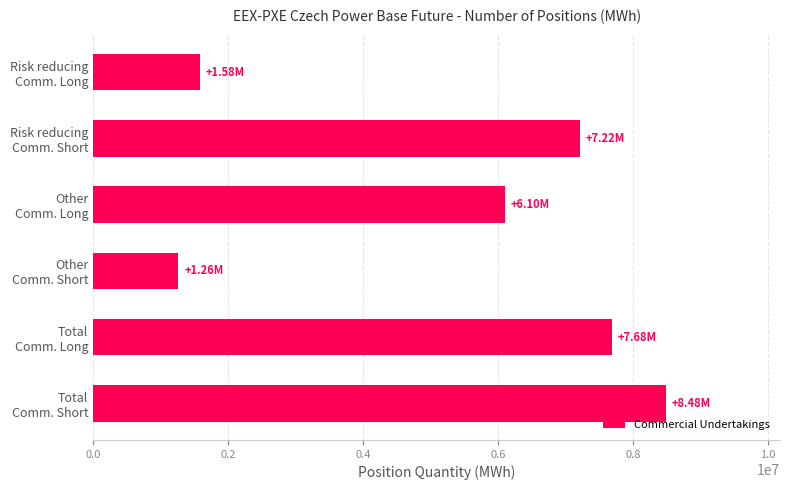

What is the average value?

5386808